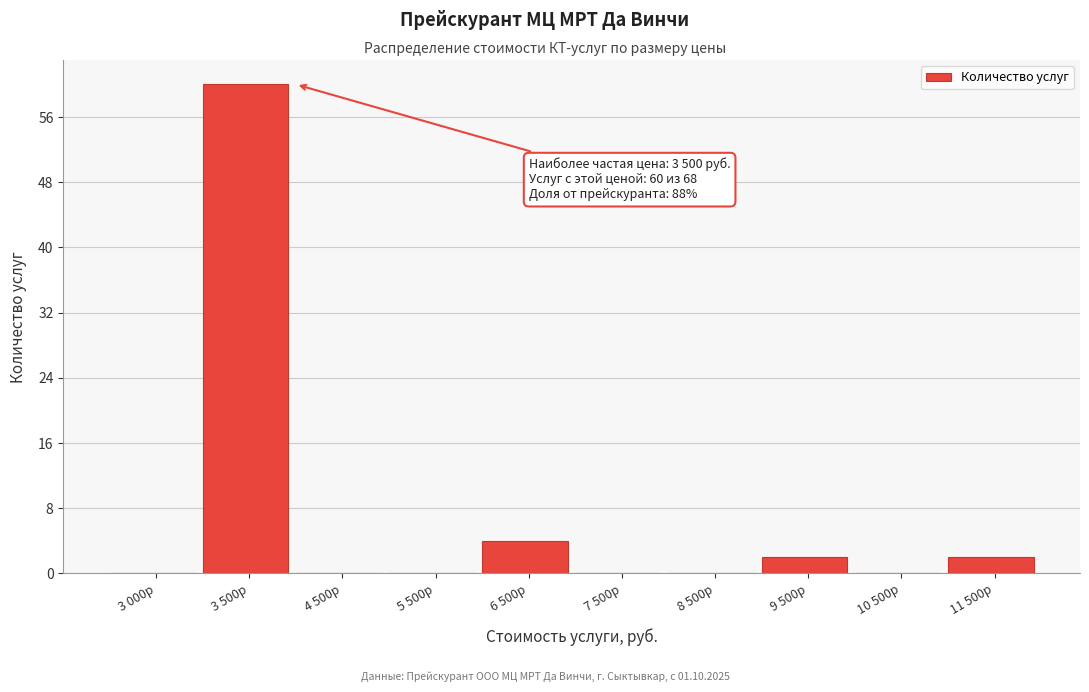

Reading left to right, extract all data points from this chart.

3 000р=0	3 500р=60	4 500р=0	5 500р=0	6 500р=4	7 500р=0	8 500р=0	9 500р=2	10 500р=0	11 500р=2